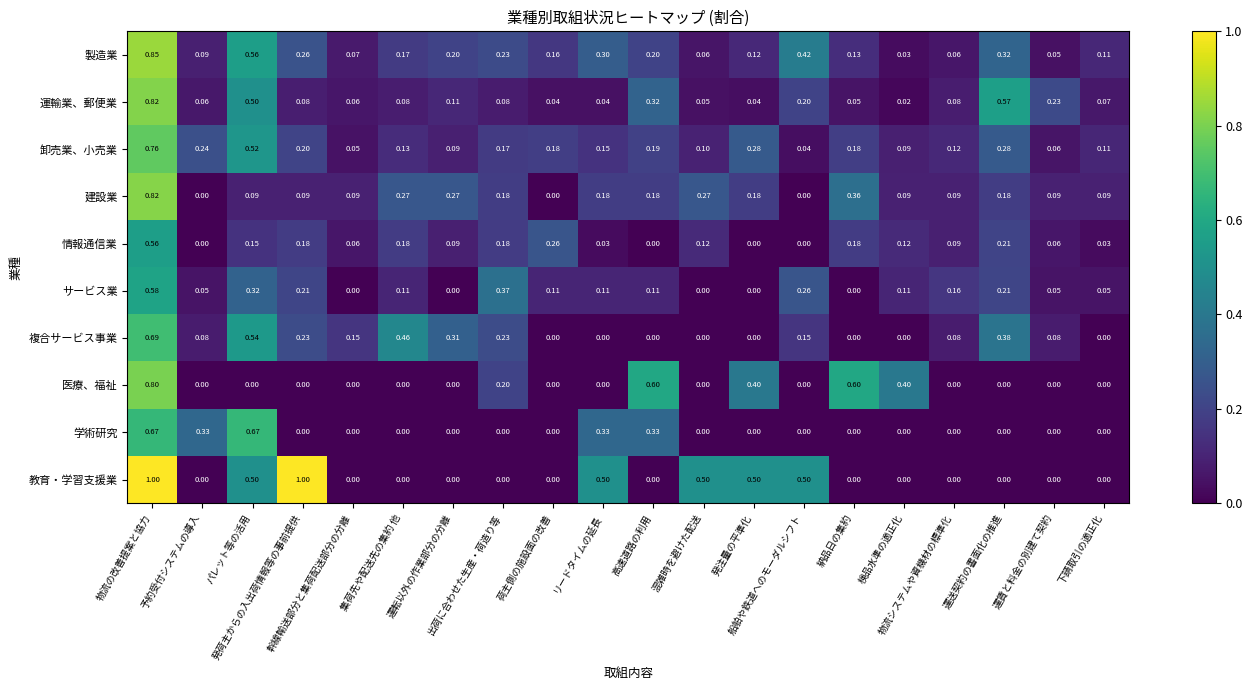

Which series has the largest range (max minus min)?

教育・学習支援業